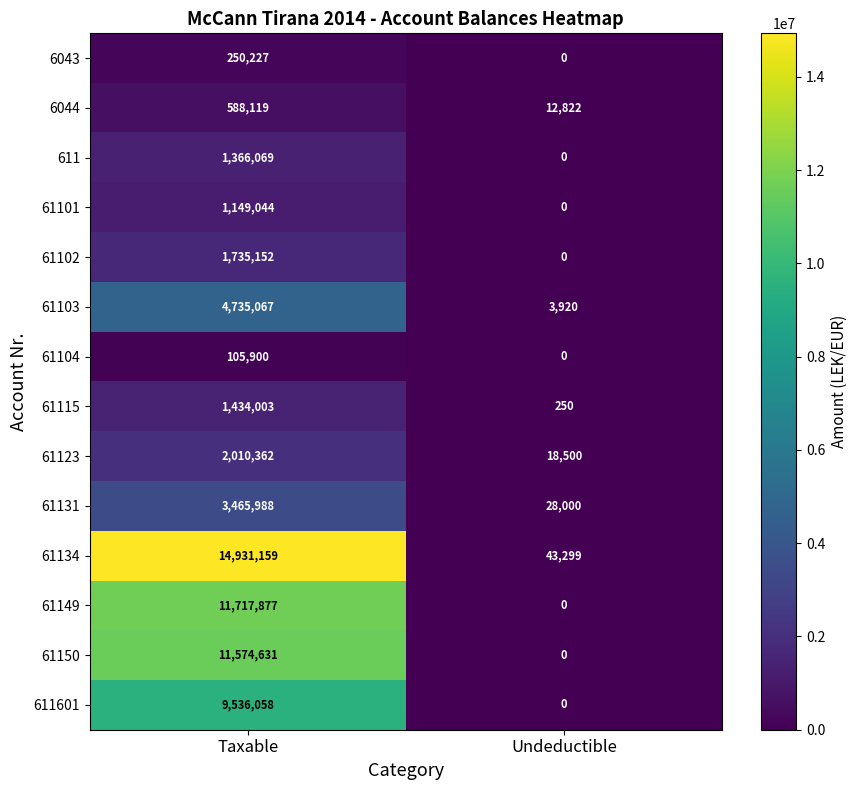

What is the maximum value shown in the chart?

14931159